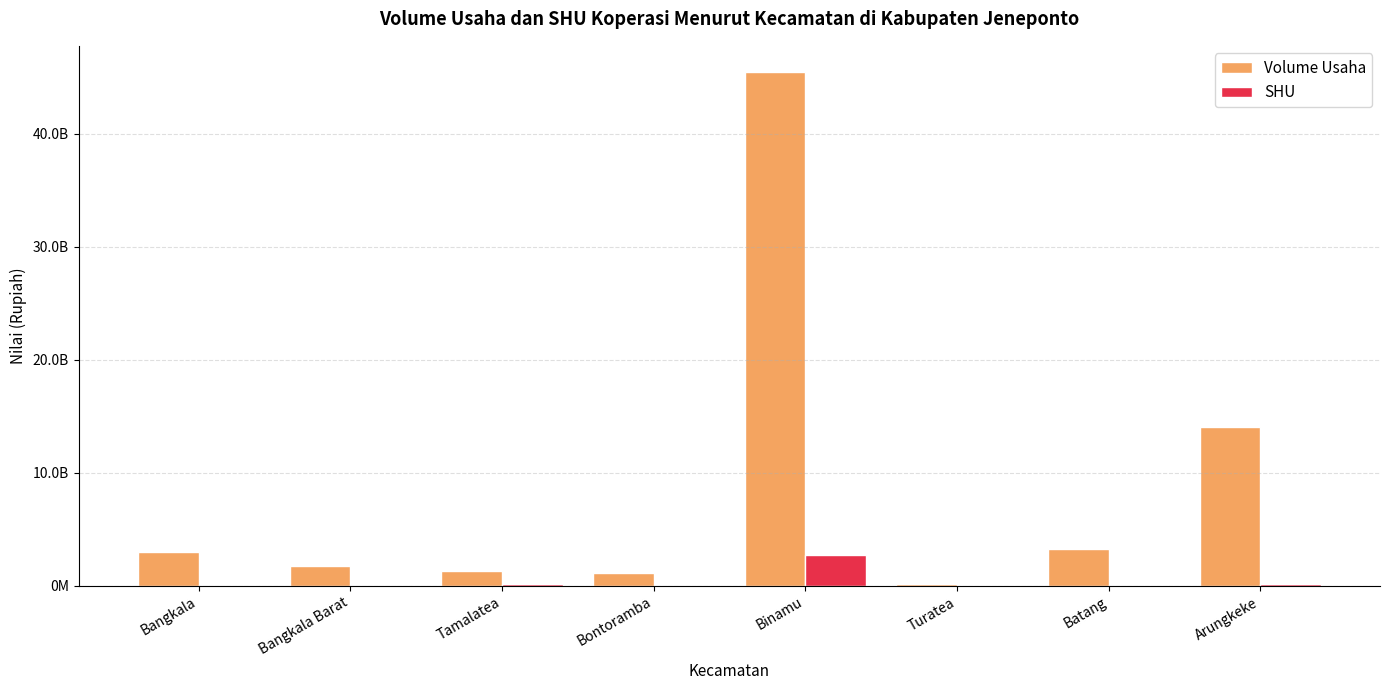

At how many categories does at least one series exceed 9145234310?

2